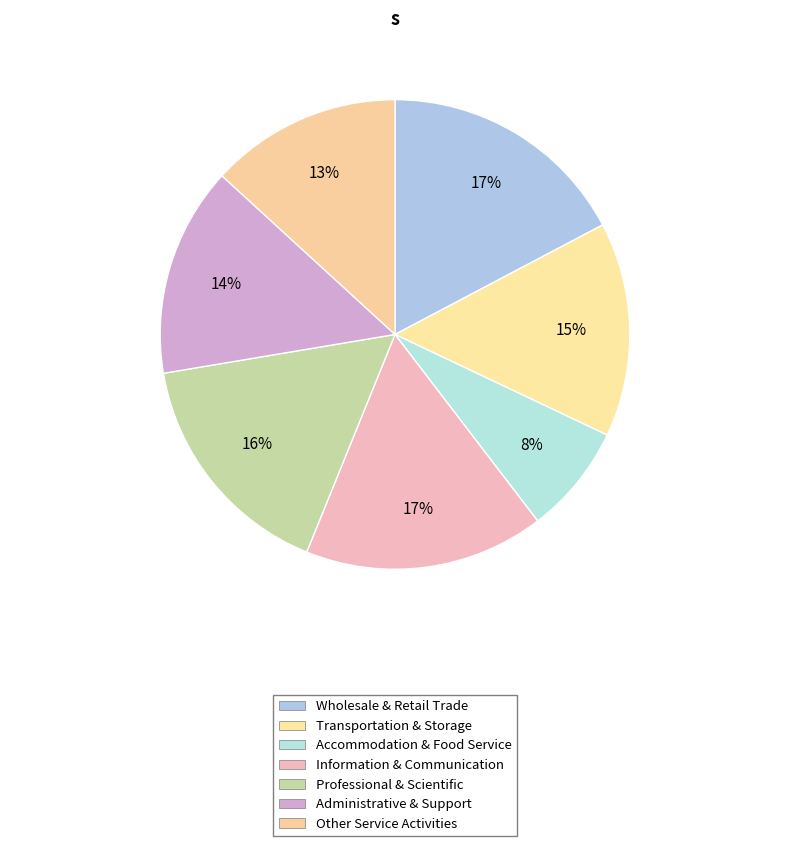

How many segments does this pie chart have?

7